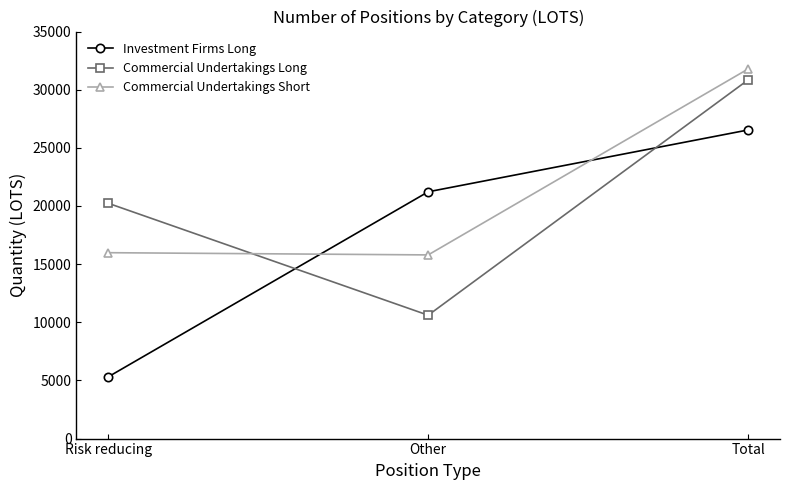

What is the difference between the highest and lowest values at Total?

5241.8